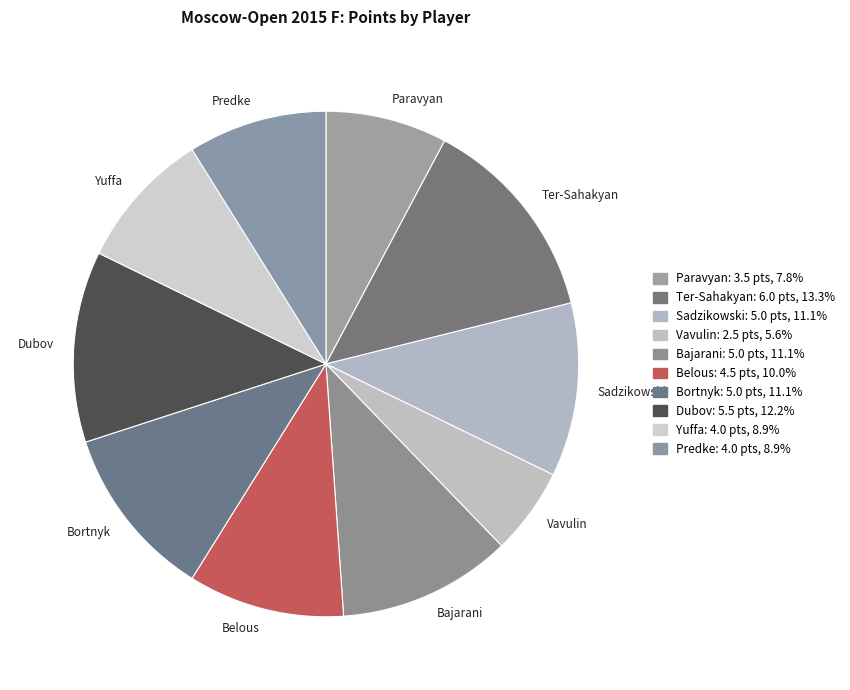

Between Sadzikowski and Predke, which is larger?

Sadzikowski